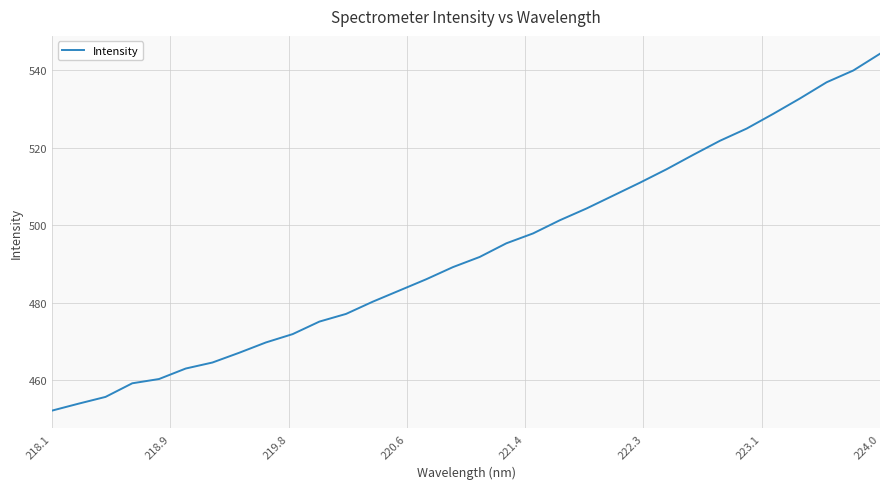

What is the greatest value displayed?

544.3